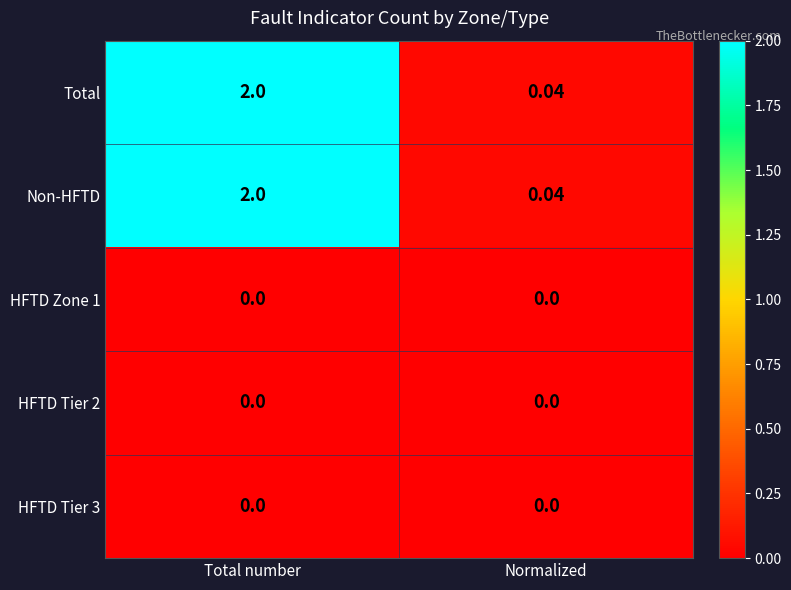

Is the value of HFTD Zone 1 at Total number greater than the value of Total at Normalized?

No